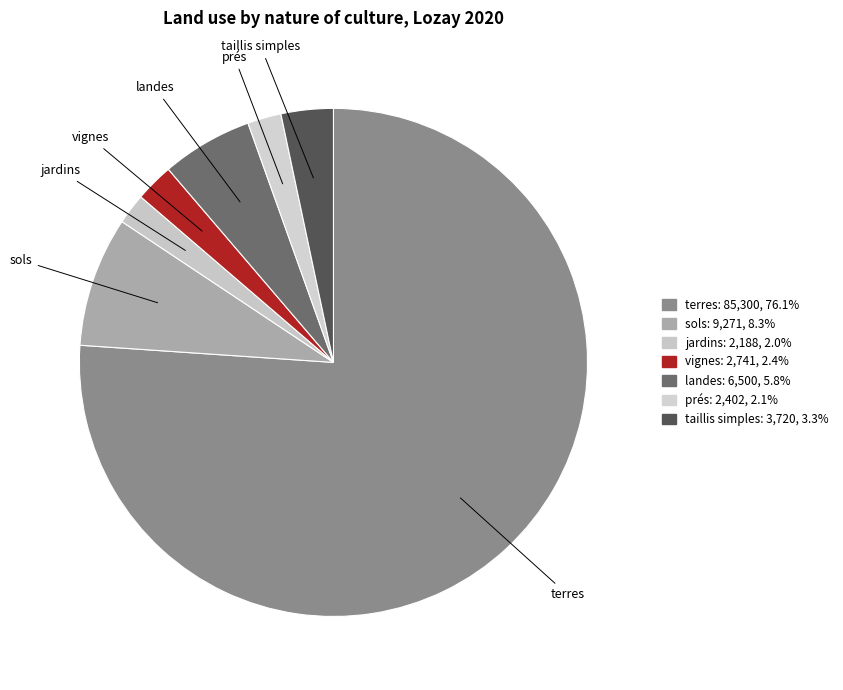

Combined, do sols and prés account for over 50%?

No